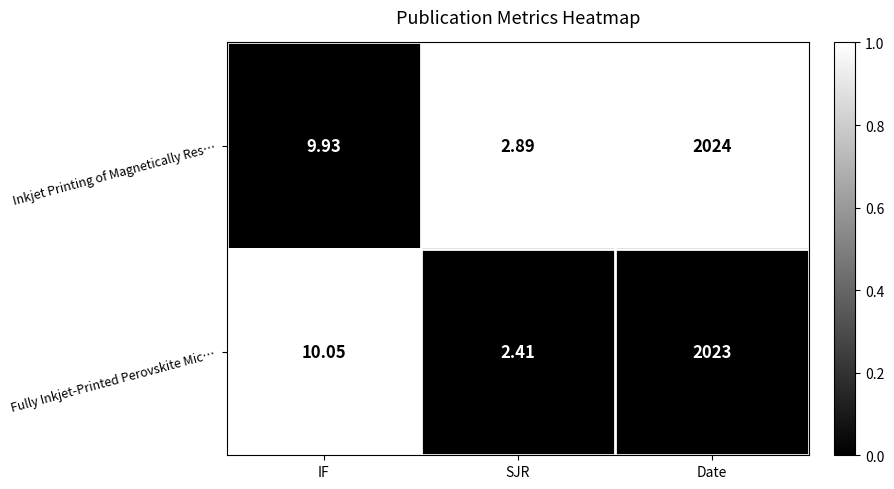

Which category has the highest value across all series?

Date